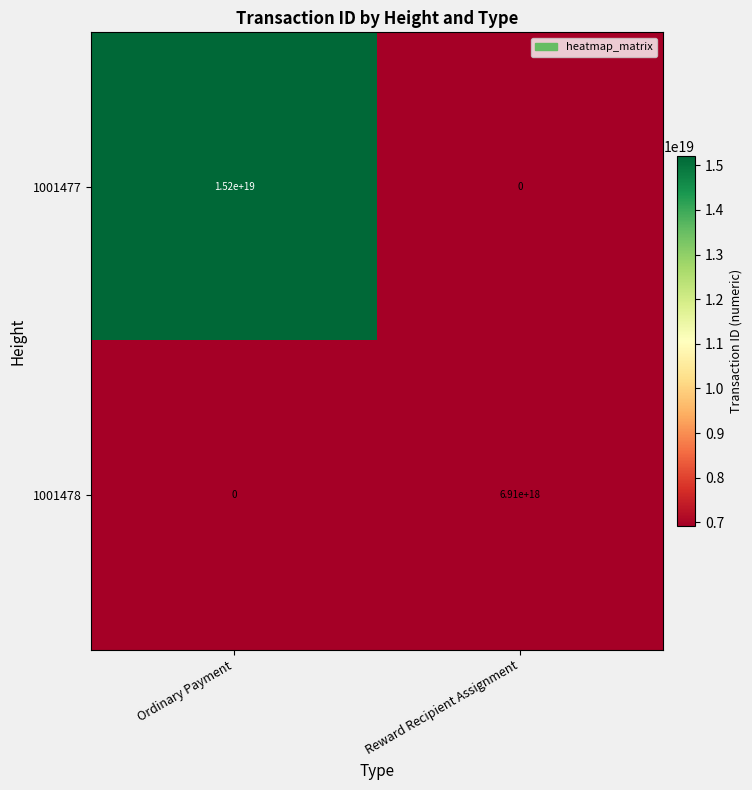

Rank the categories by 1001477 value from lowest to highest.

Reward Recipient Assignment, Ordinary Payment